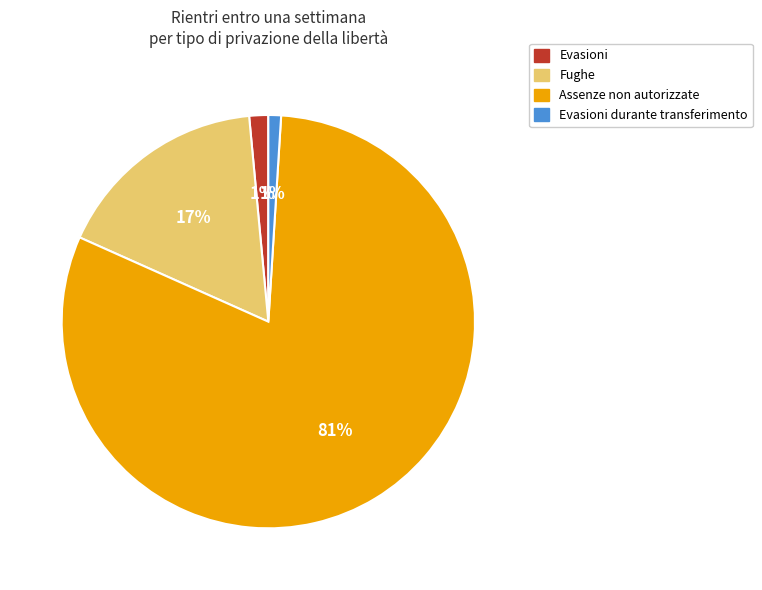

To the nearest percent, what is the average slice percentage?

25%